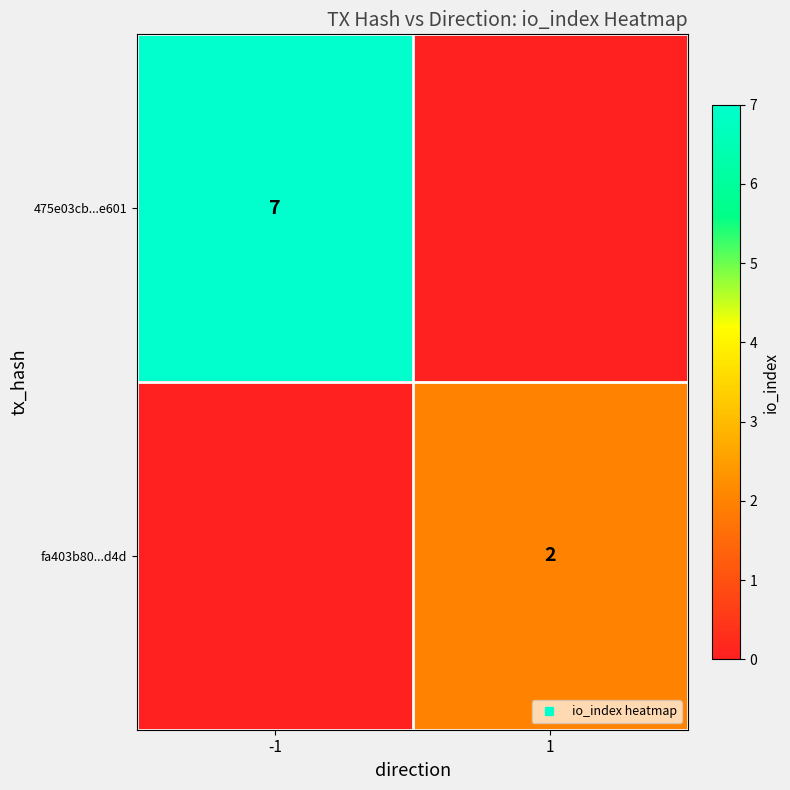

At which label is 475e03cb...e601 closest to 3?

1